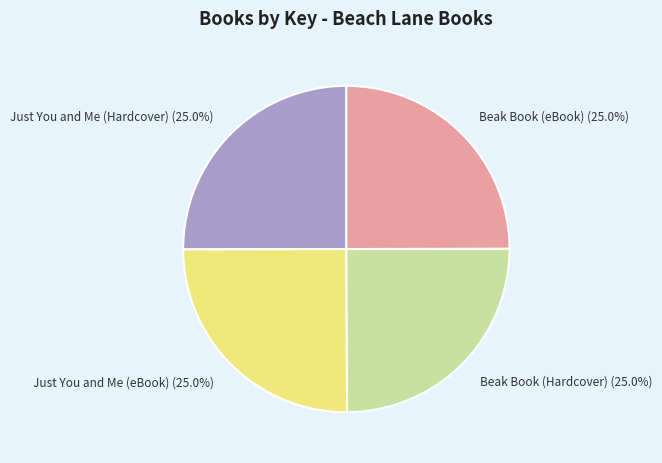

Does Just You and Me (eBook) account for over 50% of the chart?

No